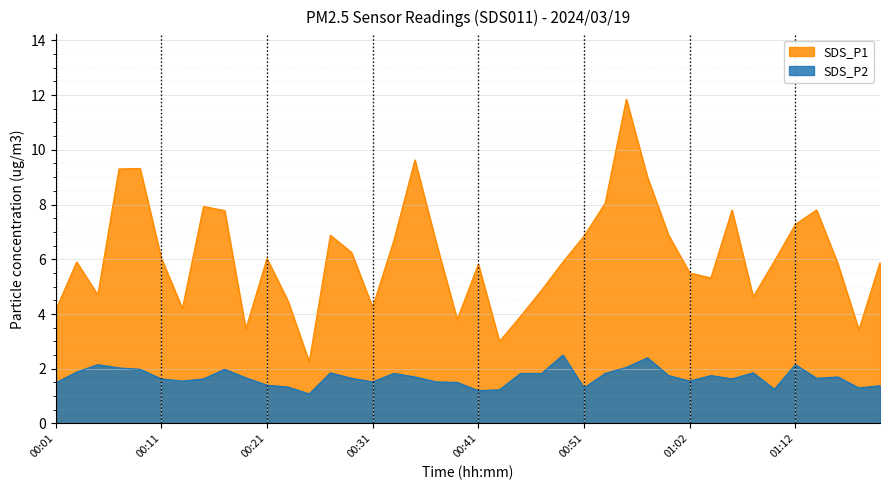

Which category has the highest value in the SDS_P2 series?

00:49